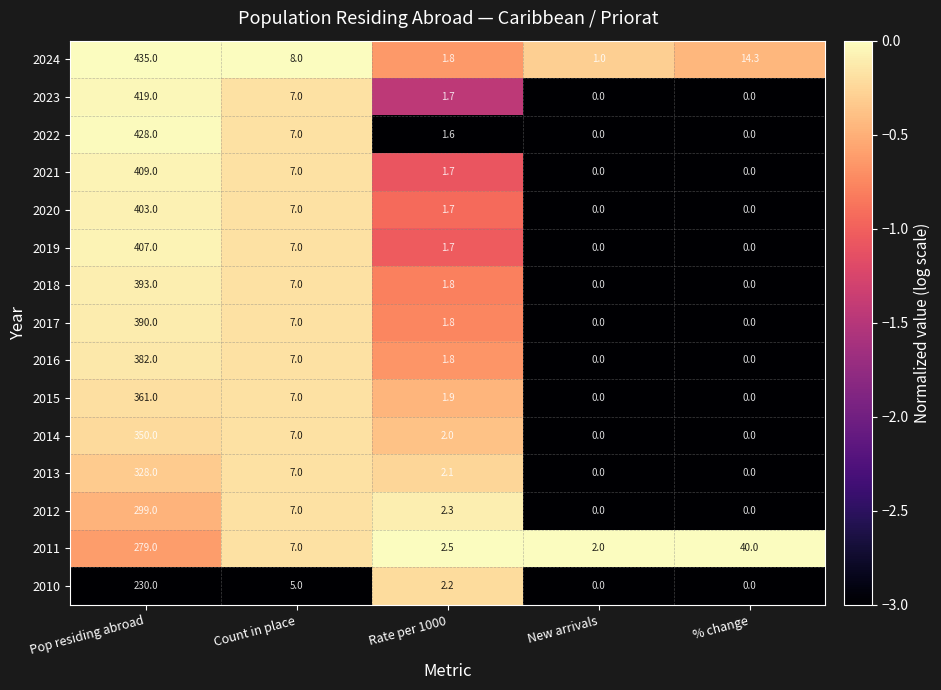

What is the sum of all 2015 values?

369.9